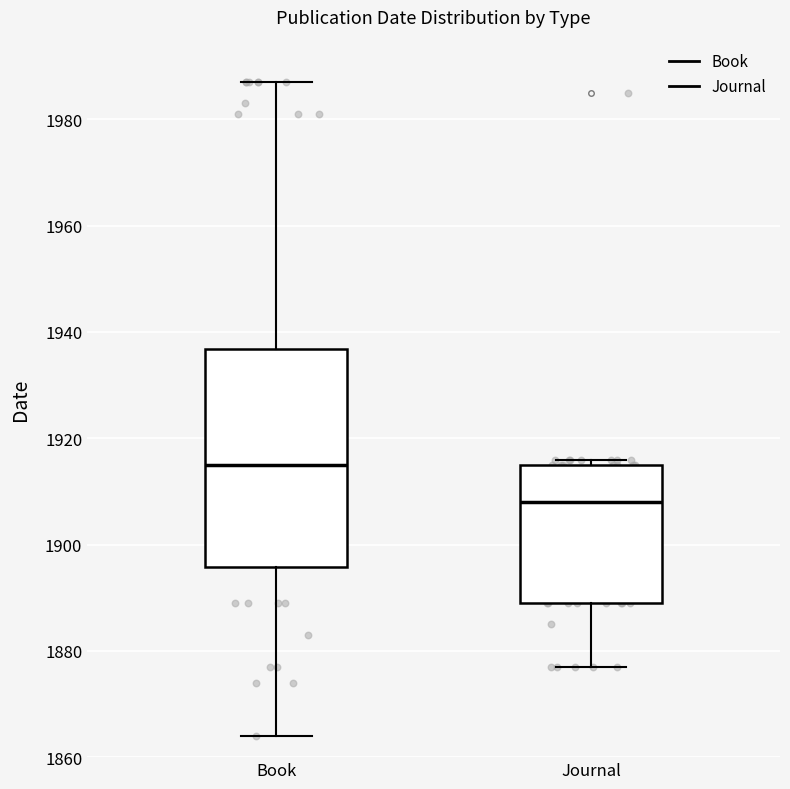

Reading left to right, read every box against the y-axis: the position of its median line, the range the box covers, and the ends of its whiskers. The values are not printed on the chart, so give them approximately, as read against the axis.

Book: median 1916, box 1896 to 1936, whiskers 1864 to 1988
Journal: median 1908, box 1890 to 1916, whiskers 1878 to 1916 (just above the box's upper edge)